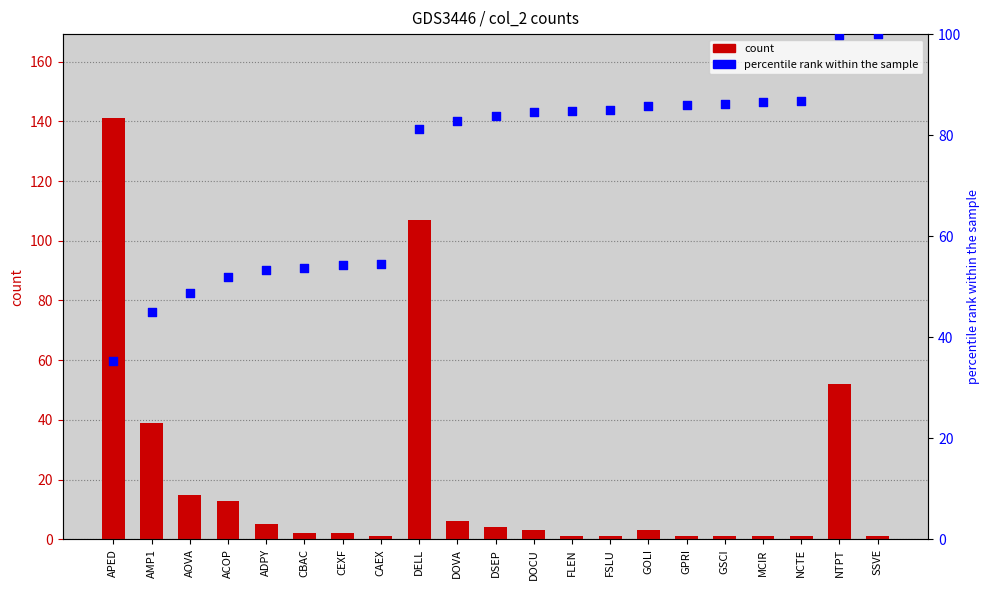

Which series contains the highest Y value?

col_2